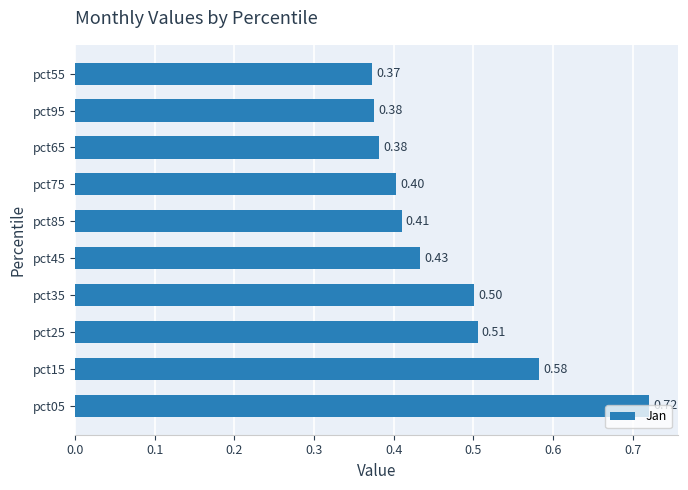

What is the sum of the values at pct35 and pct45?

0.9